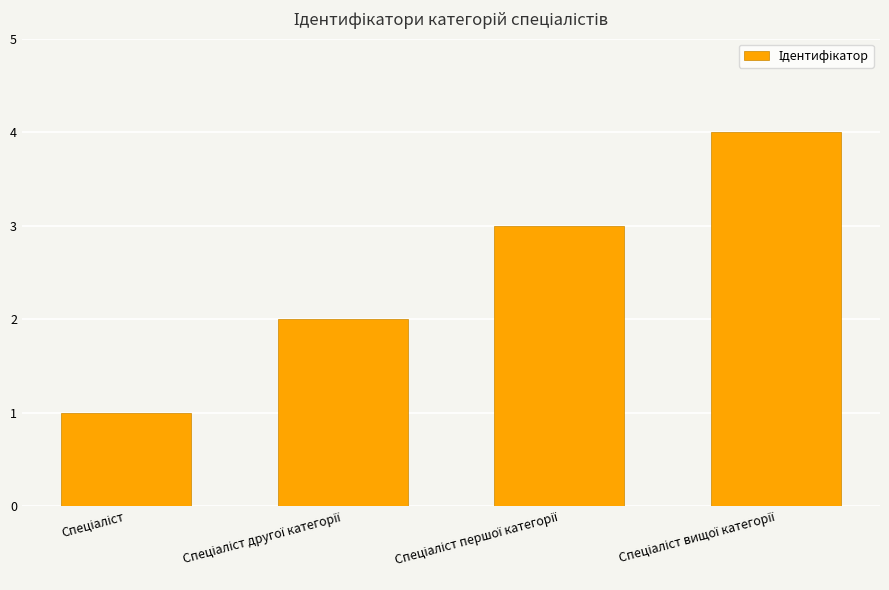

What is the greatest value displayed?

4